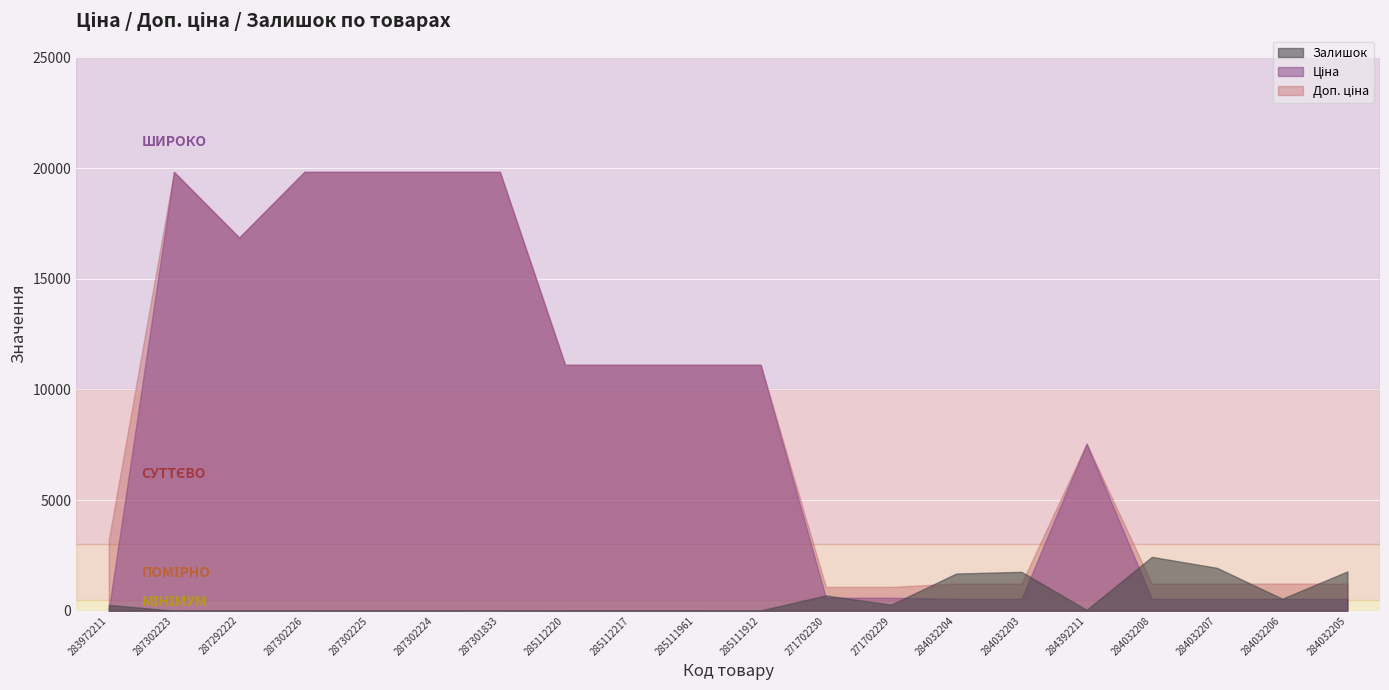

At how many categories does at least one series exceed 4997?

11